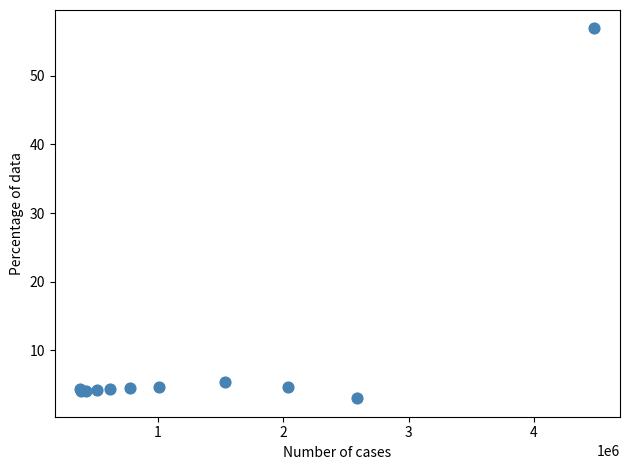

What Y value in the scatter plot is closest to 29?

5.3